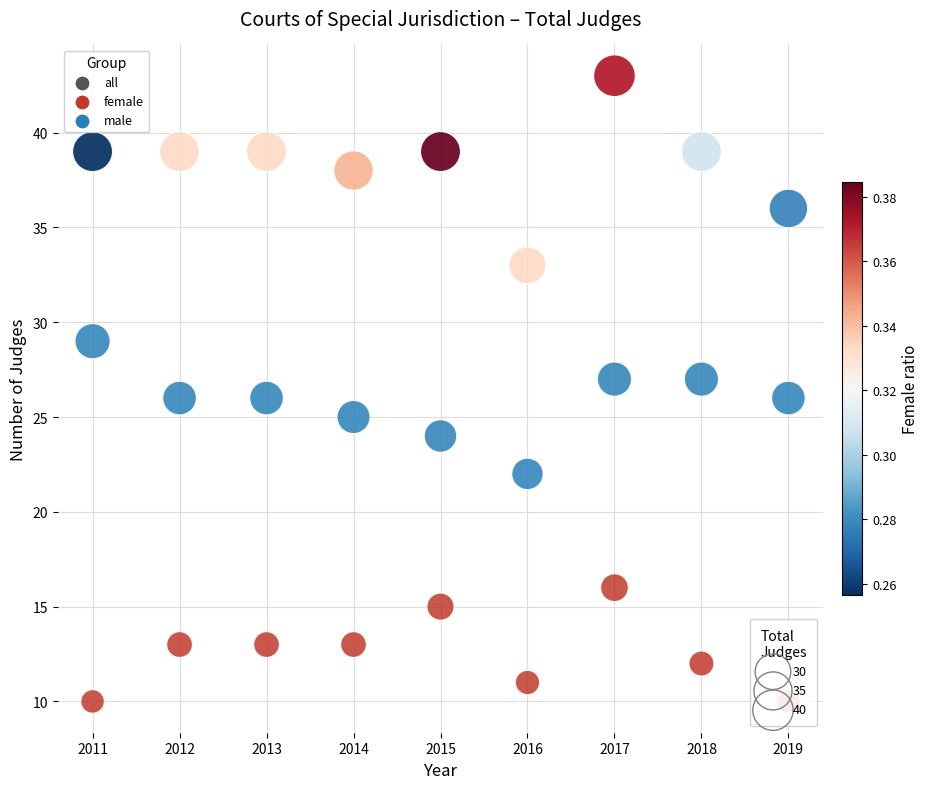

Which series contains the highest Y value?

all